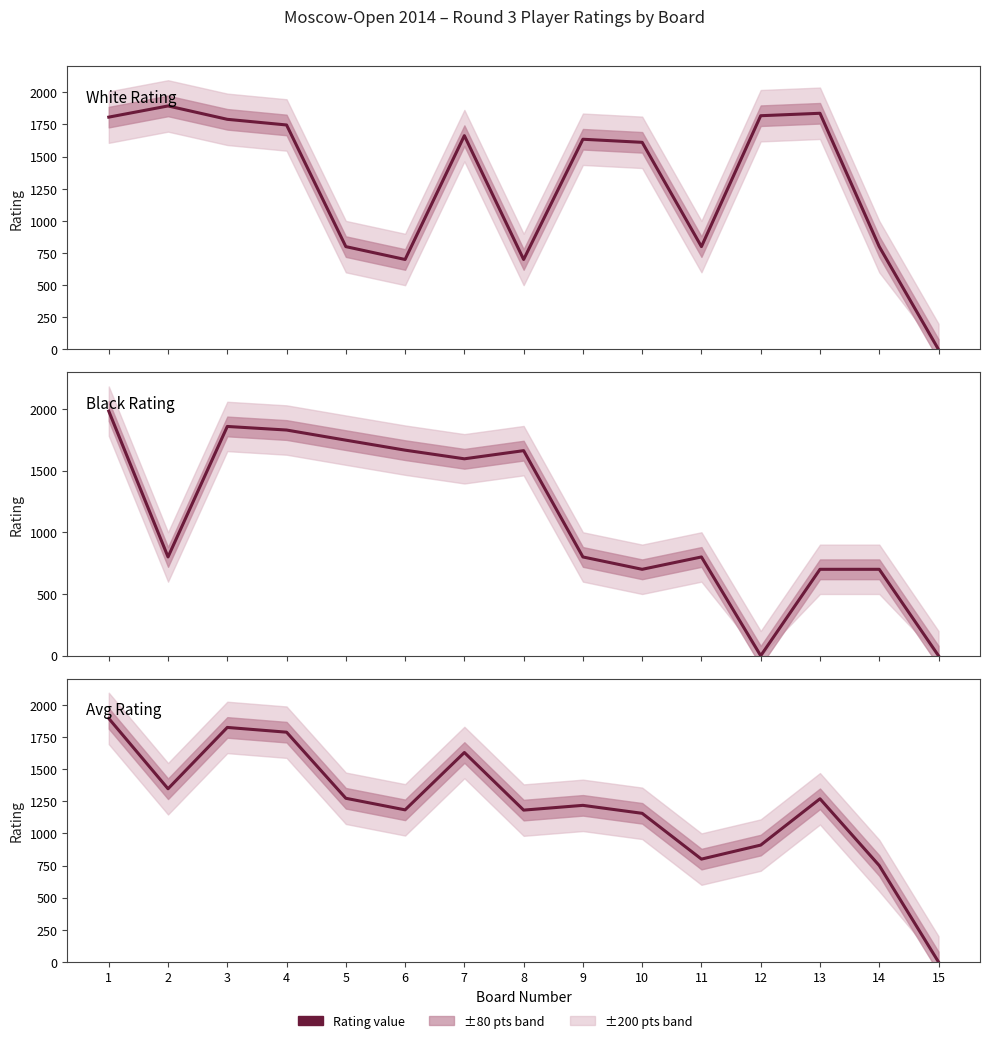

How many data points in White Rating are less than 1635?

7